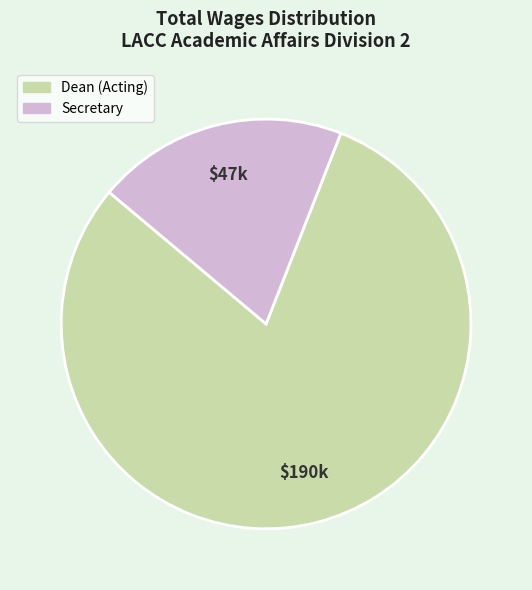

Which category accounts for the majority?

Dean (Acting)